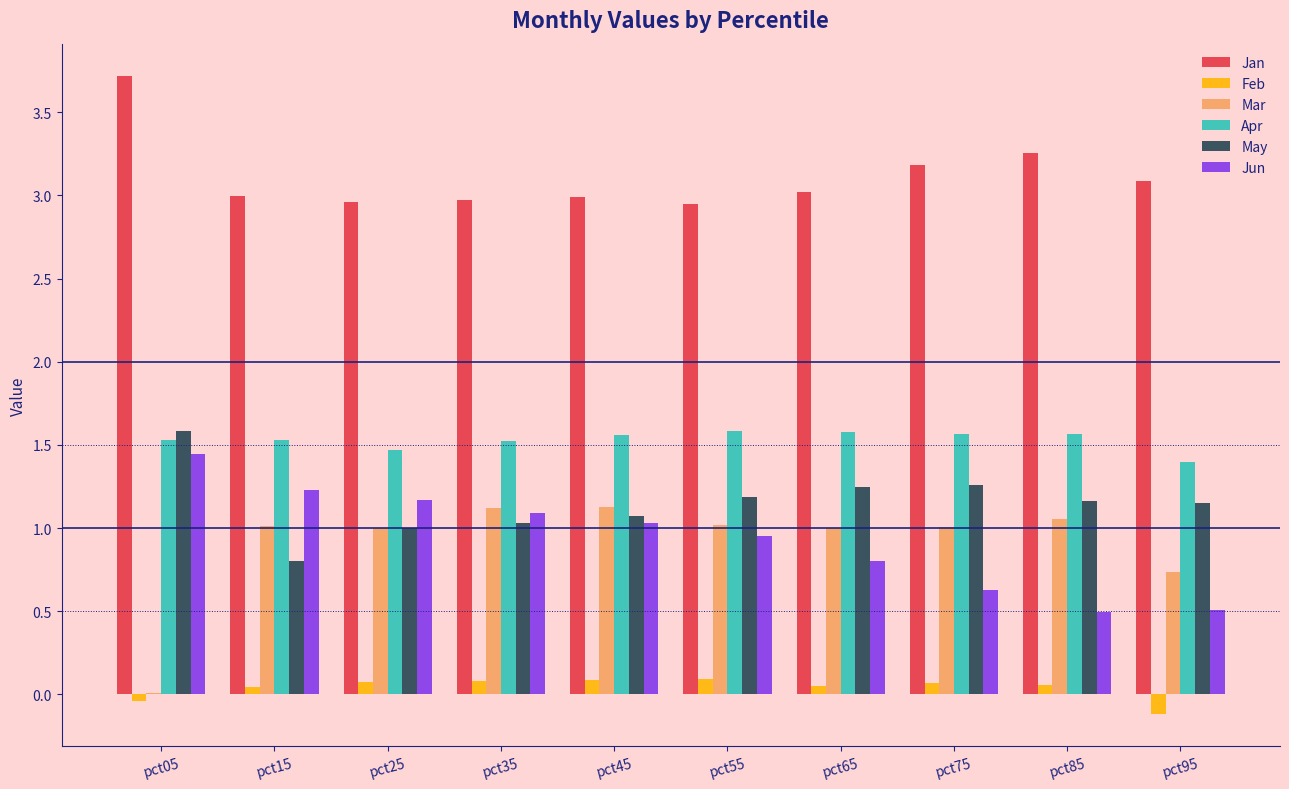

Are the bars horizontal?

No